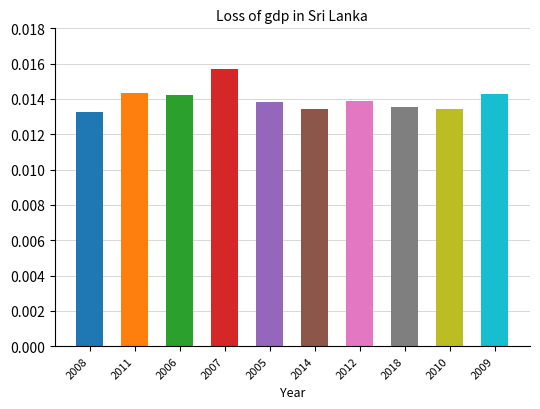

How many values are between 0 and 1?

10